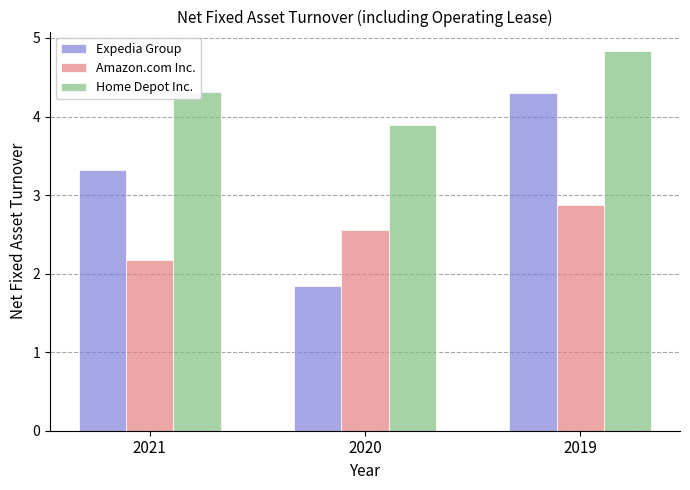

Which category has the highest value in the Home Depot Inc. series?

2019